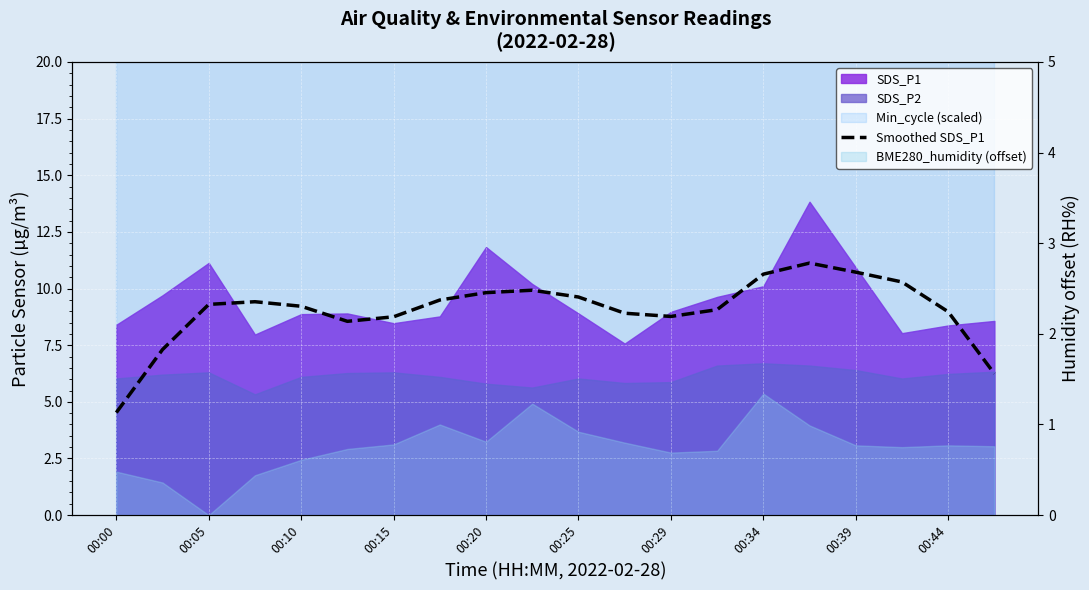

Approximately how many times larger is the value at 00:10 compared to 00:25?

1.0